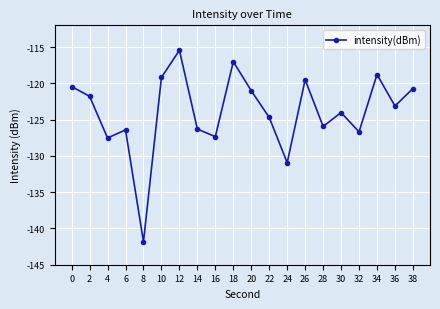

What is the value of the 10th point from the left?

-117.0